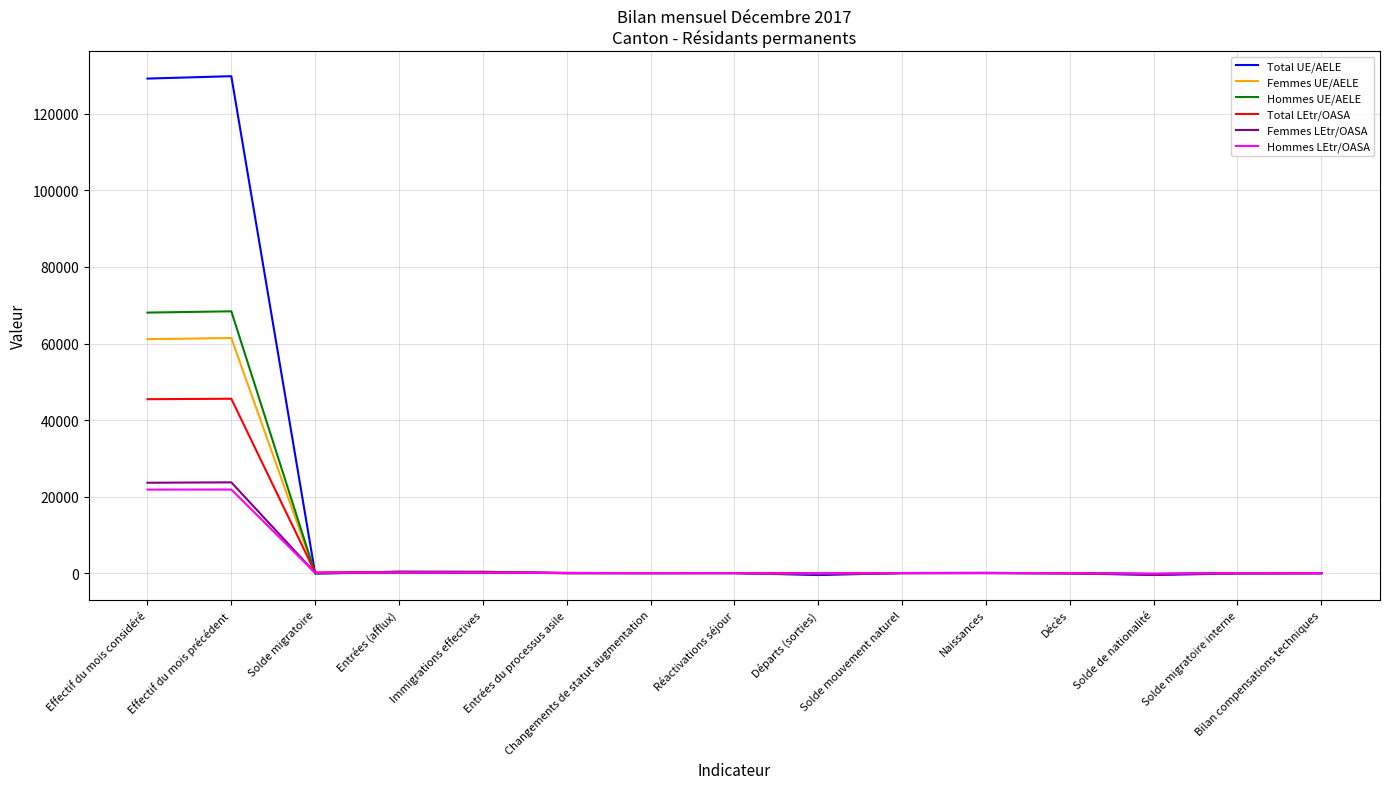

How many lines are shown in the chart?

6